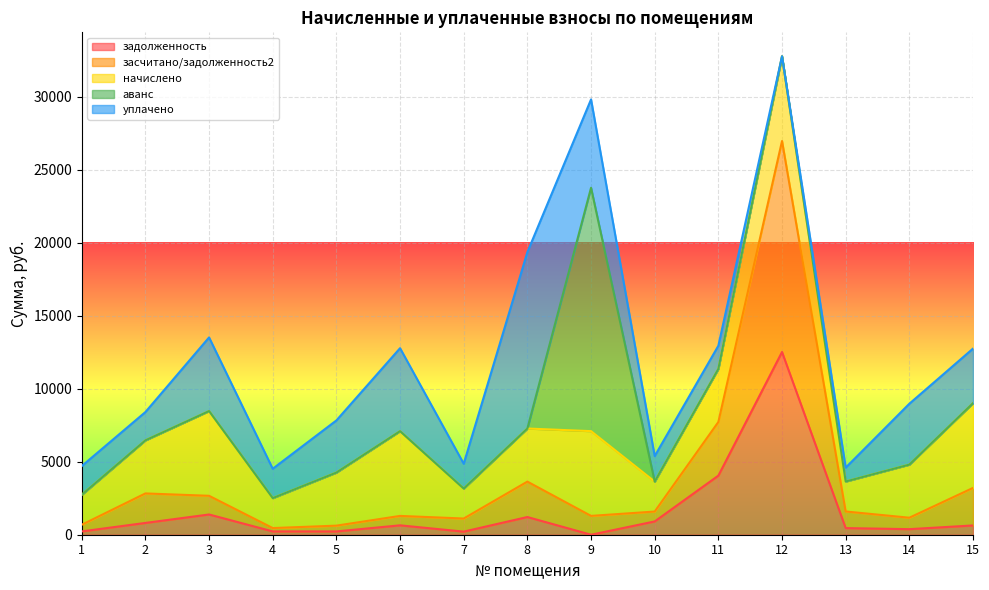

How many lines are shown in the chart?

5